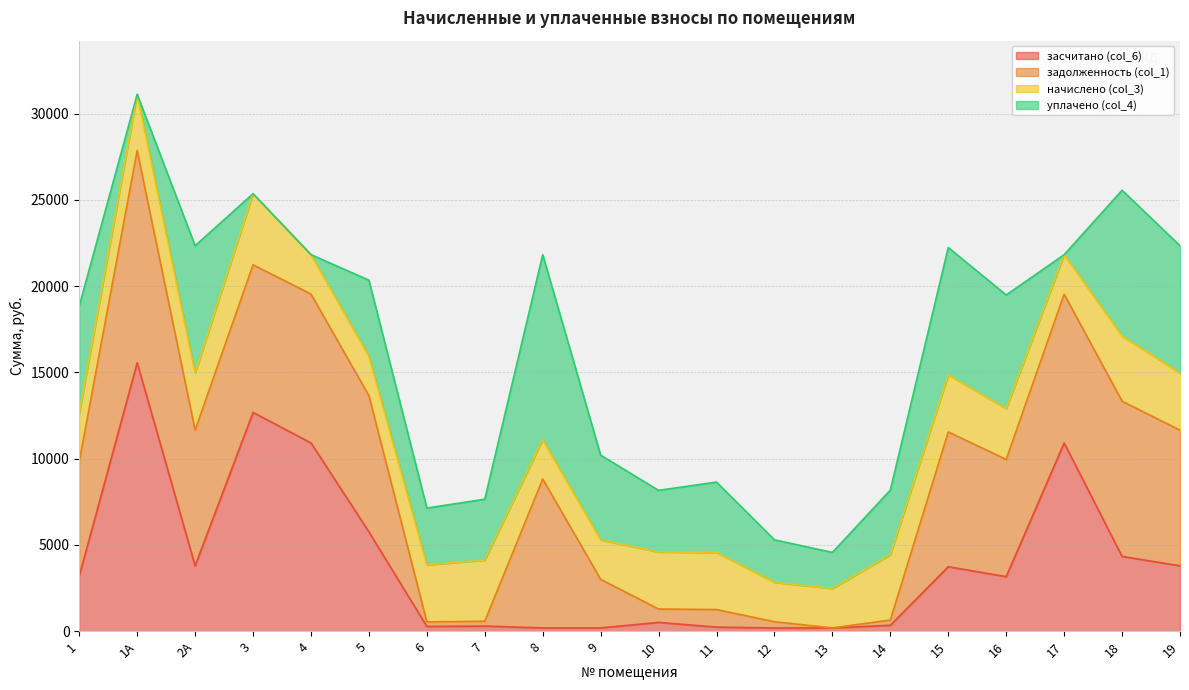

The value of засчитано (col_6) at 18 is 7071.4. True or false?

False